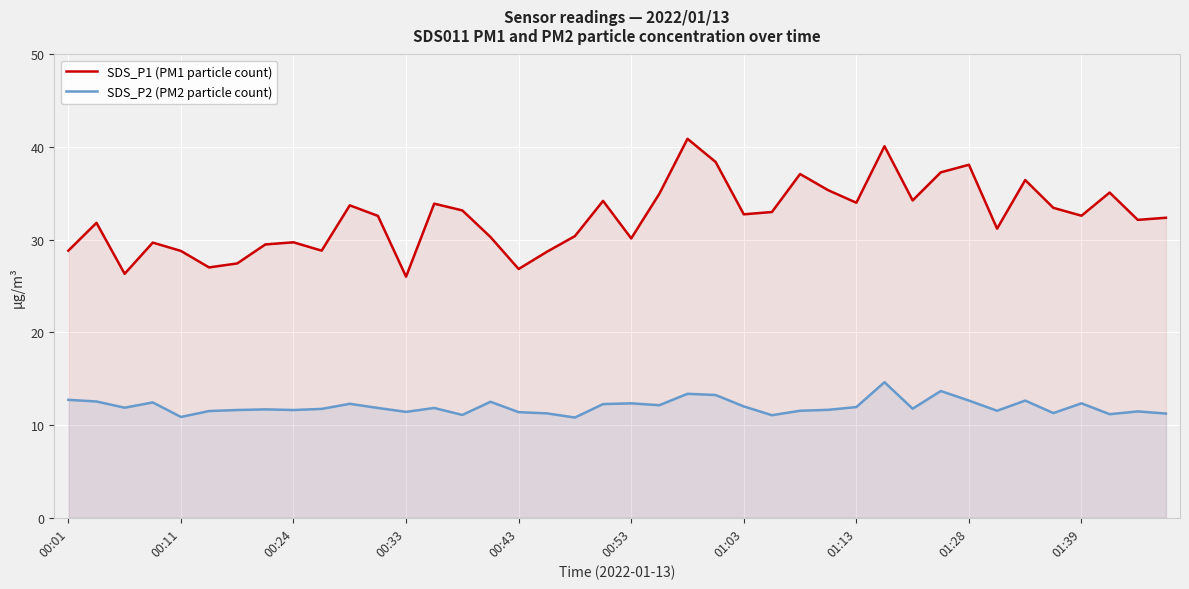

What is the spread (max minus min) of values at 00:11?

17.9